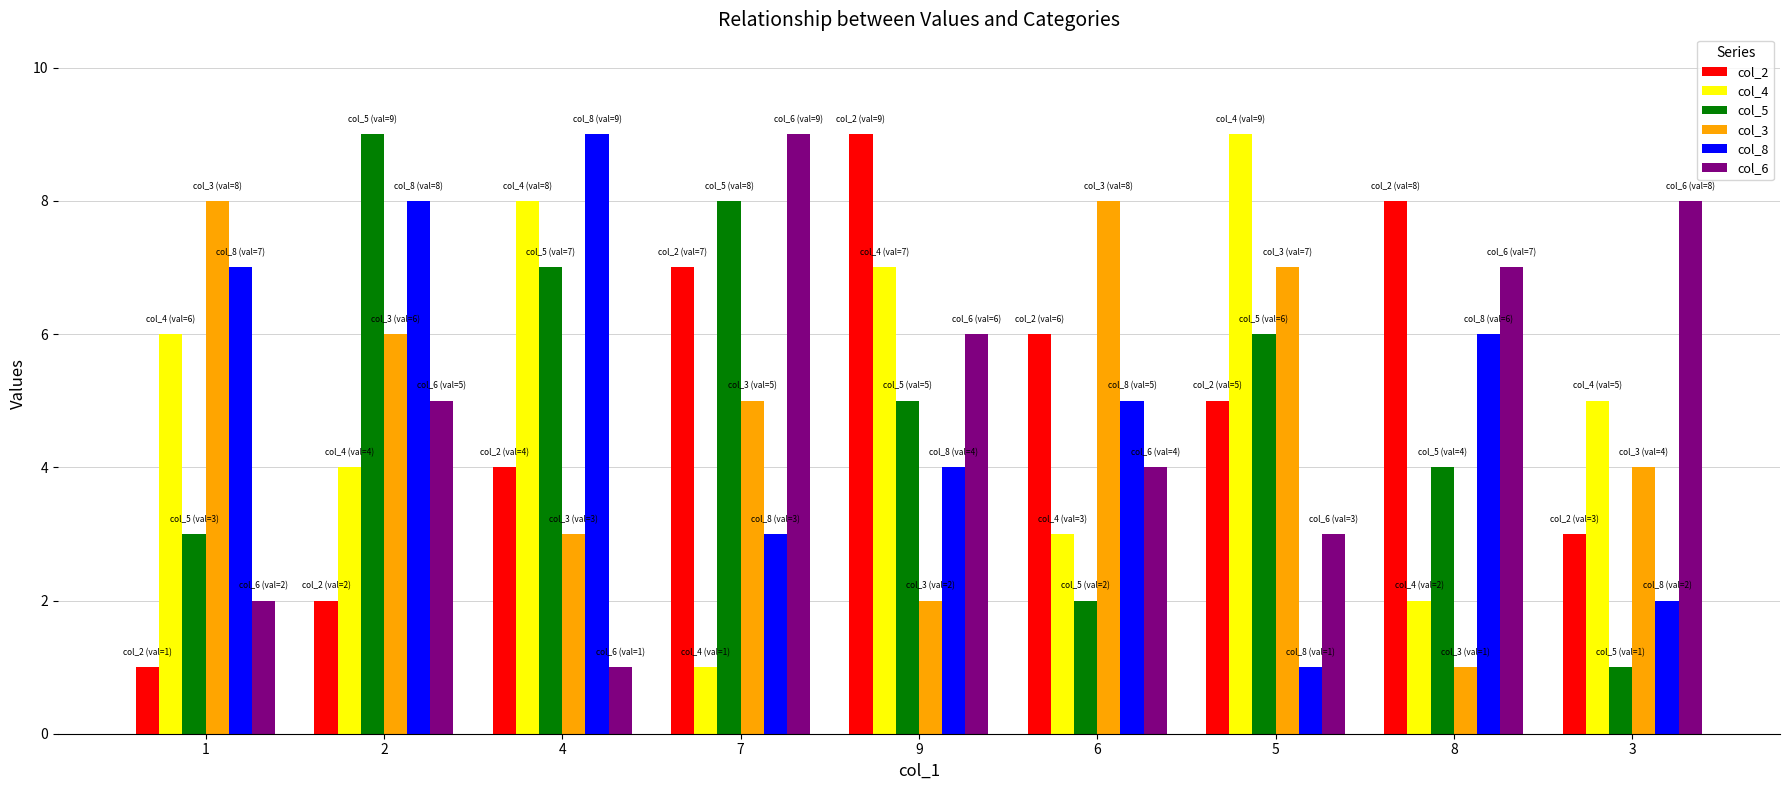

How many bars are there in each group?

6